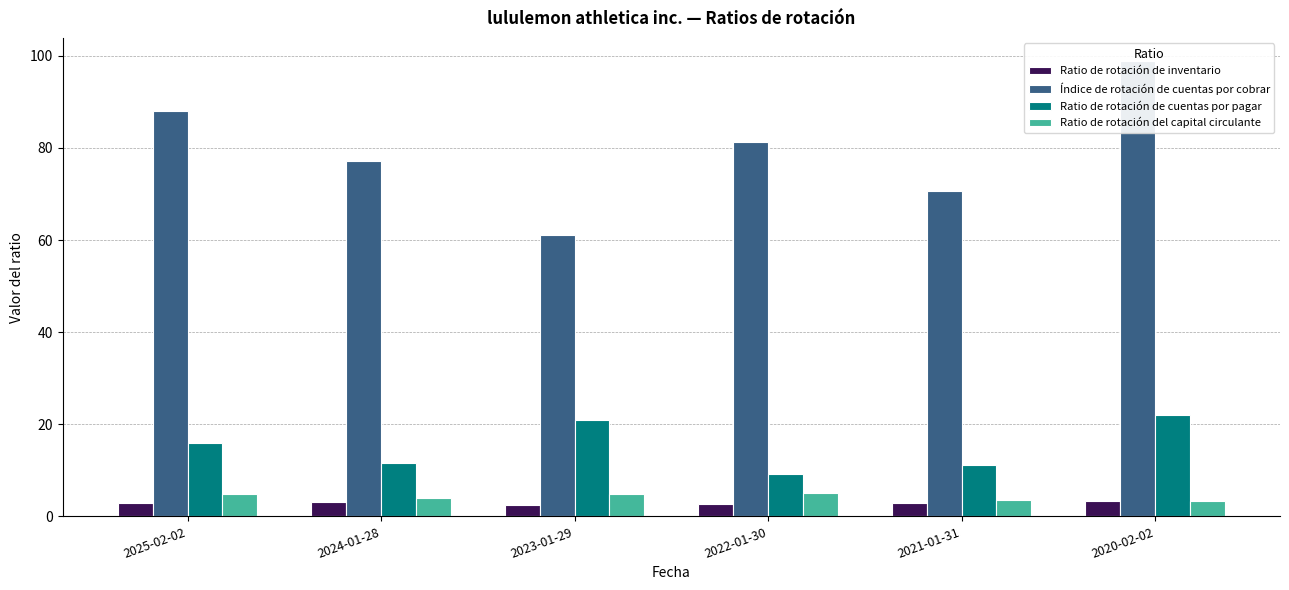

What is the value of the Índice de rotación de cuentas por cobrar bar at the 6th from the left?

98.9